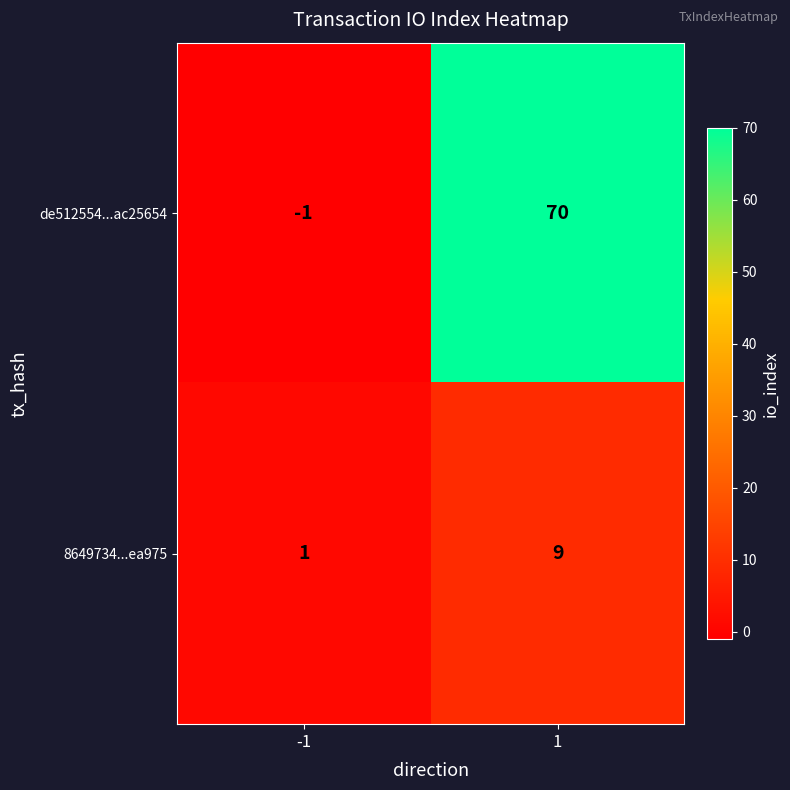

What is the sum of the de512554...ac25654 values at 1 and -1?

69